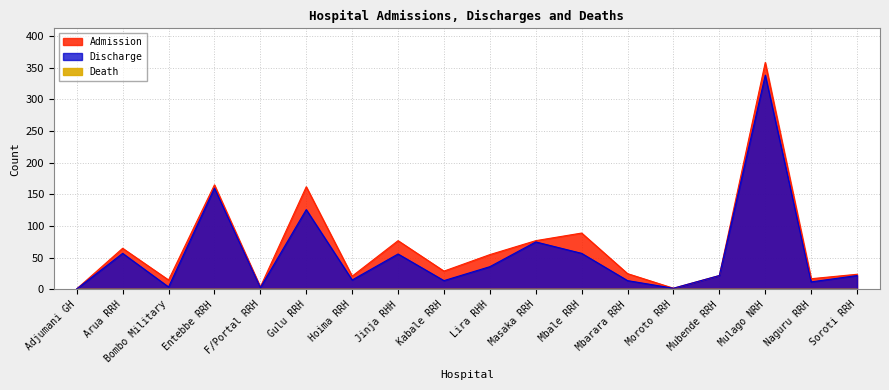

True or false: Admission and Discharge intersect in this chart.

False